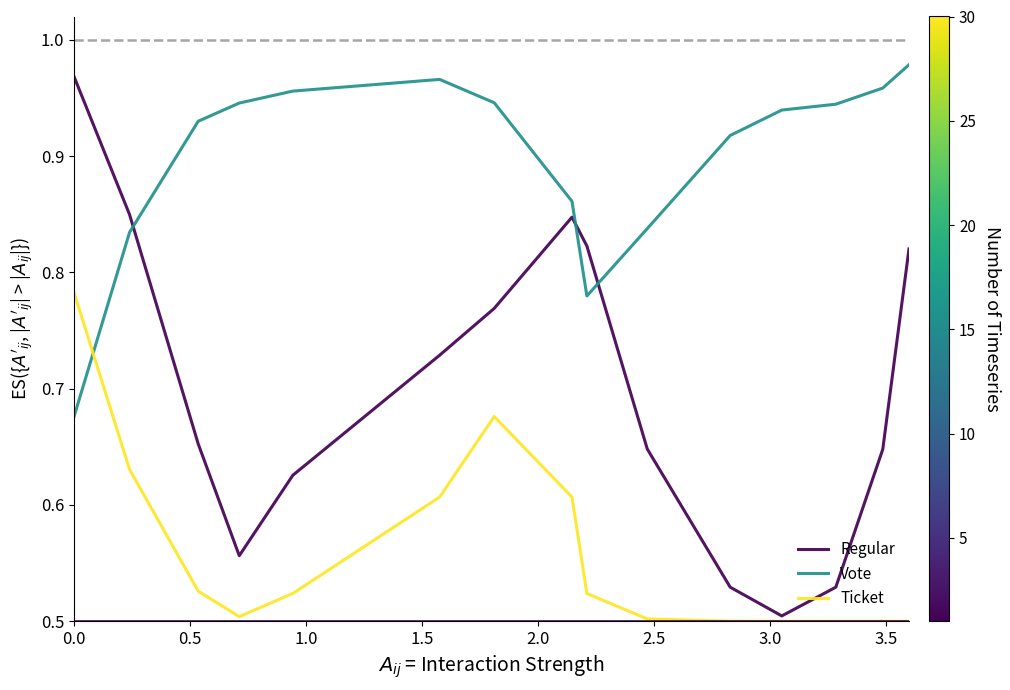

Which series has the widest spread of values?

Regular